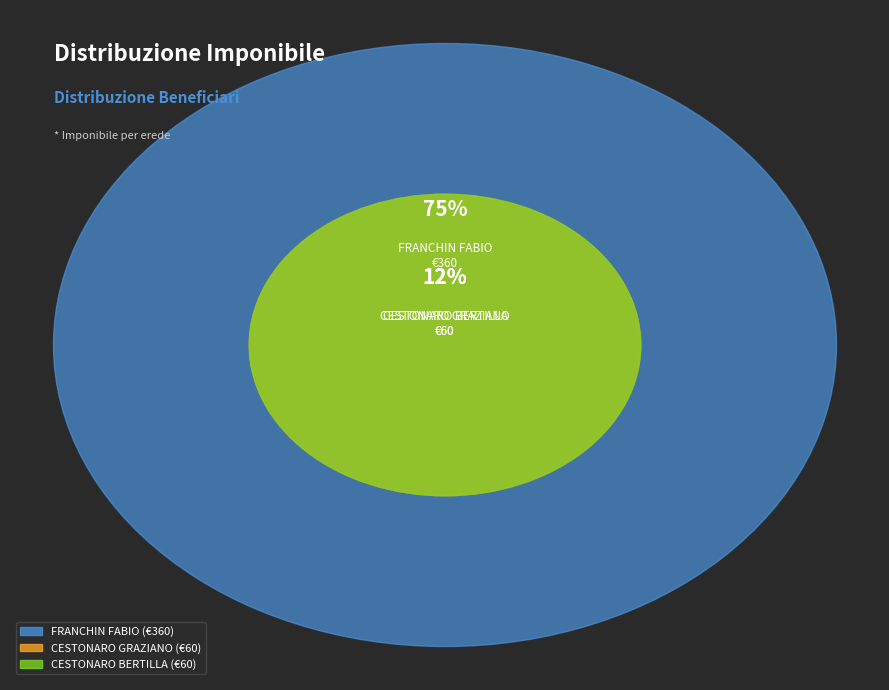

To the nearest percent, what is the average slice percentage?

33%